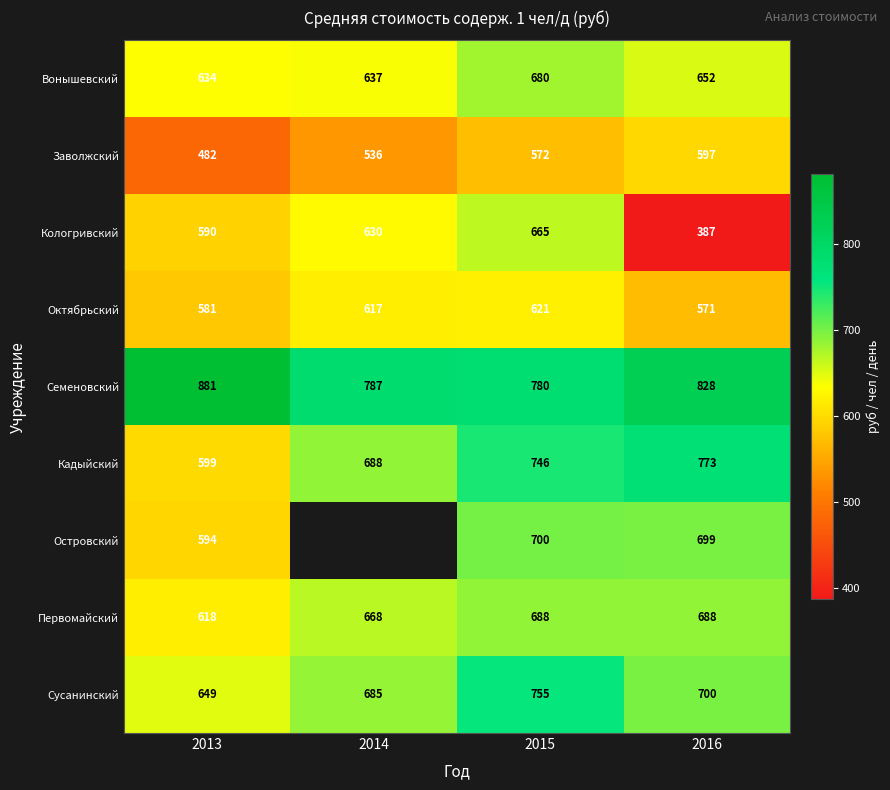

What is the difference between the Вонышевский values at 2013 and 2016?

18.0